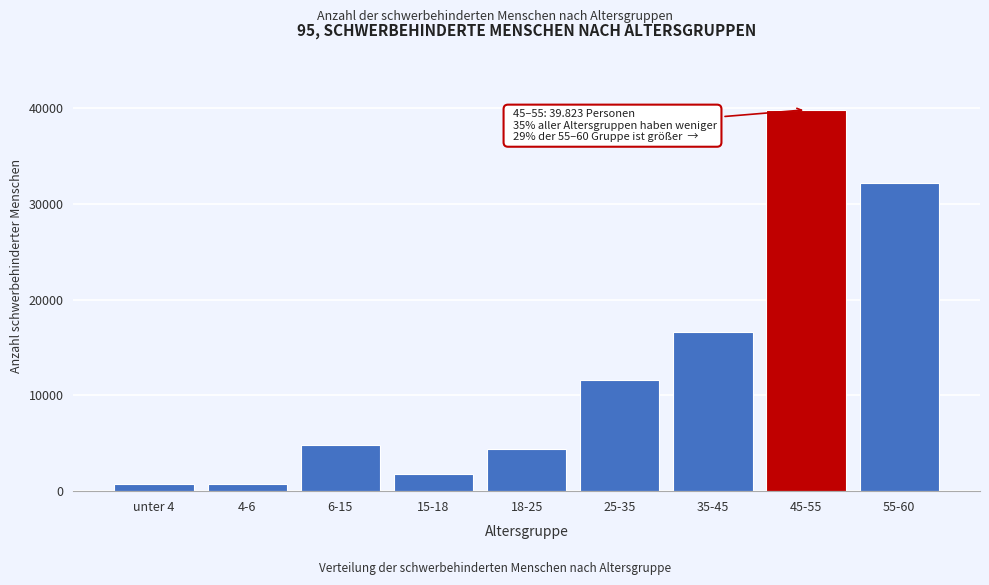

Where is the data nearest to the value 20261?

35-45